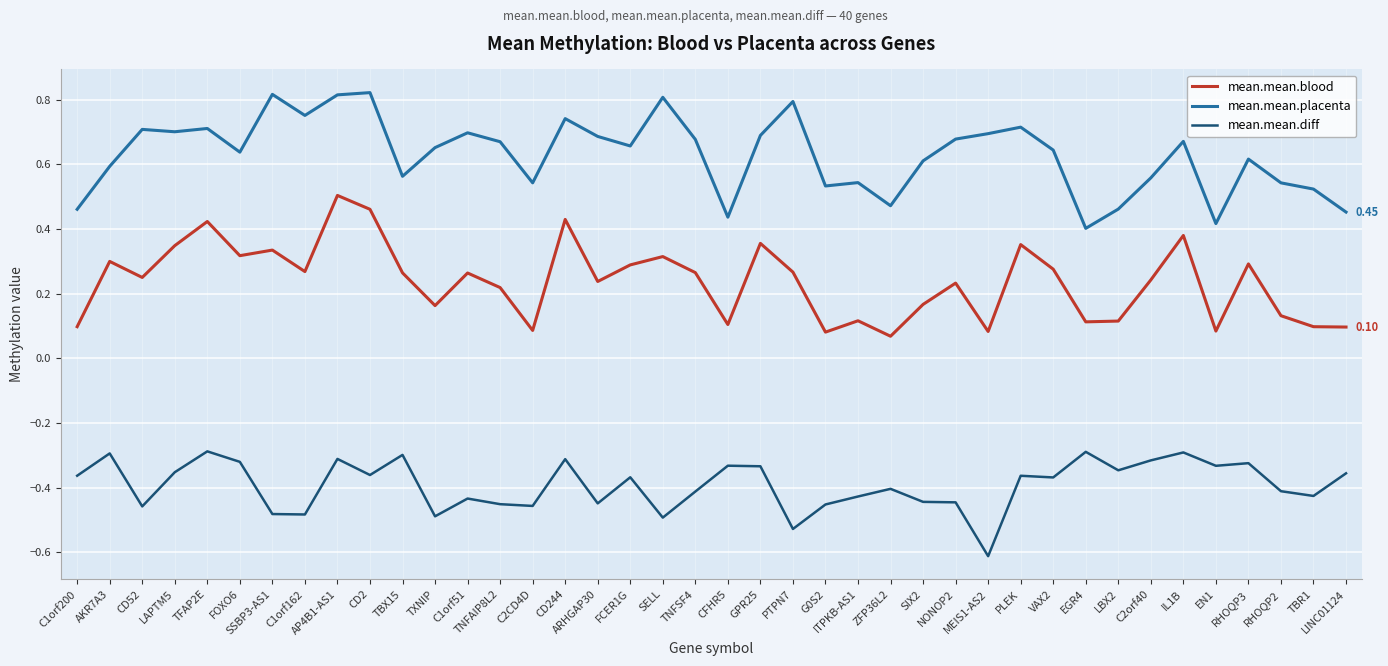

What position from the left is CD2?

10